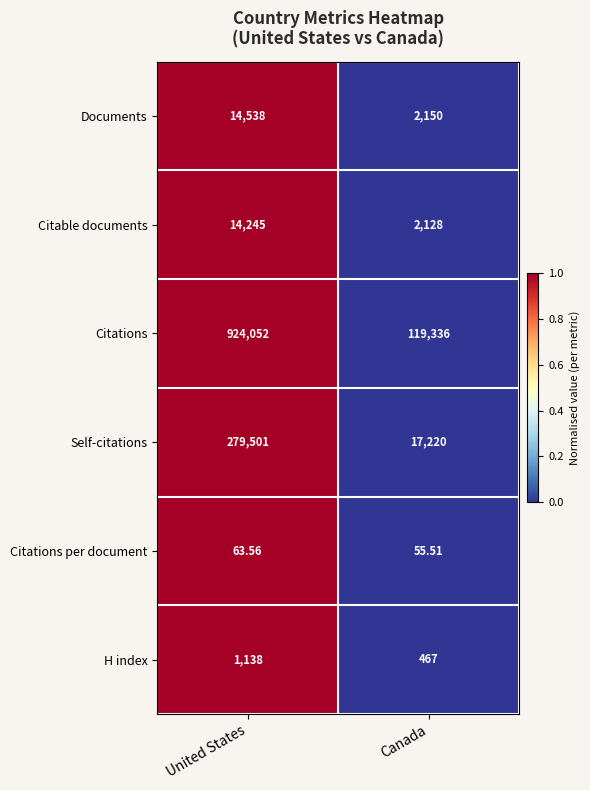

Between United States and Canada, which series saw the biggest shift?

Citations